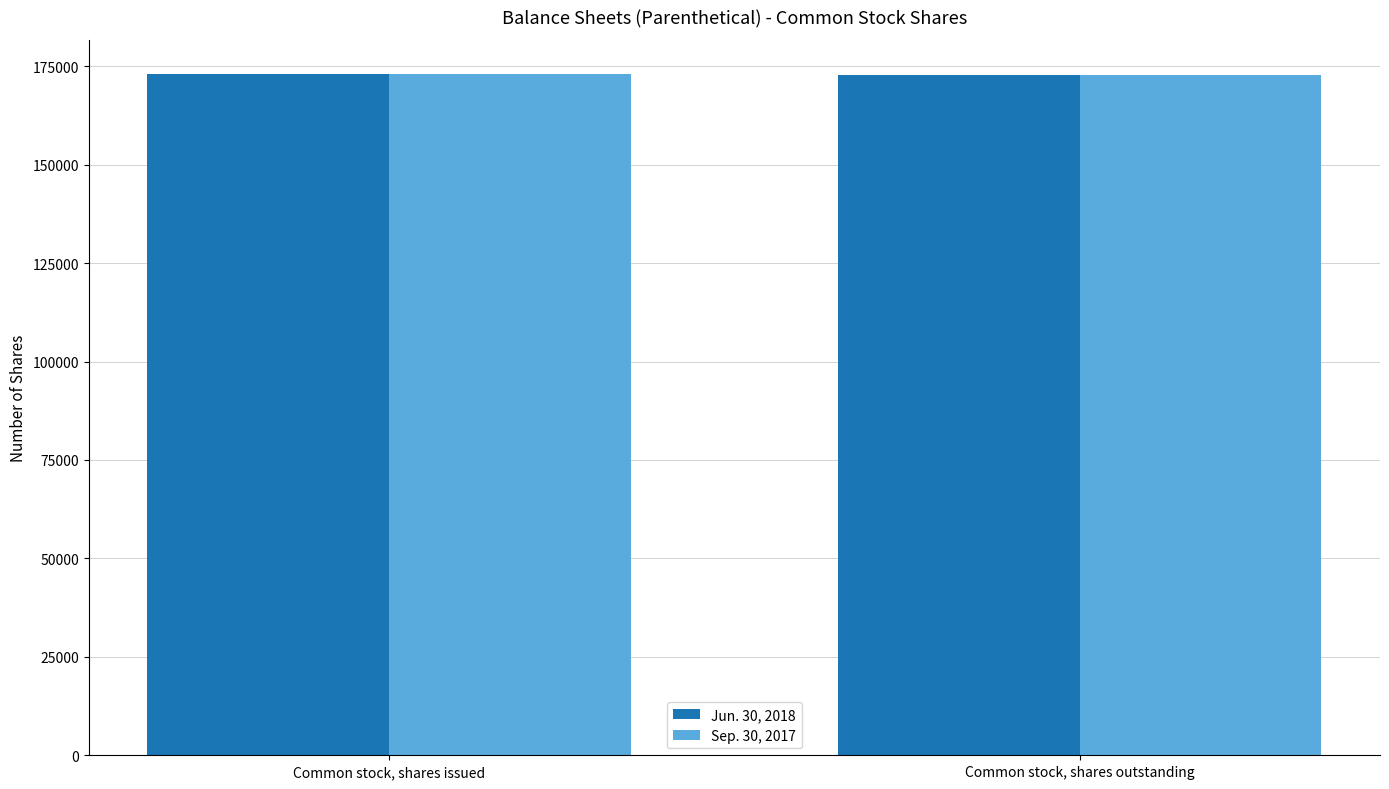

What is the maximum value shown in the chart?

173058